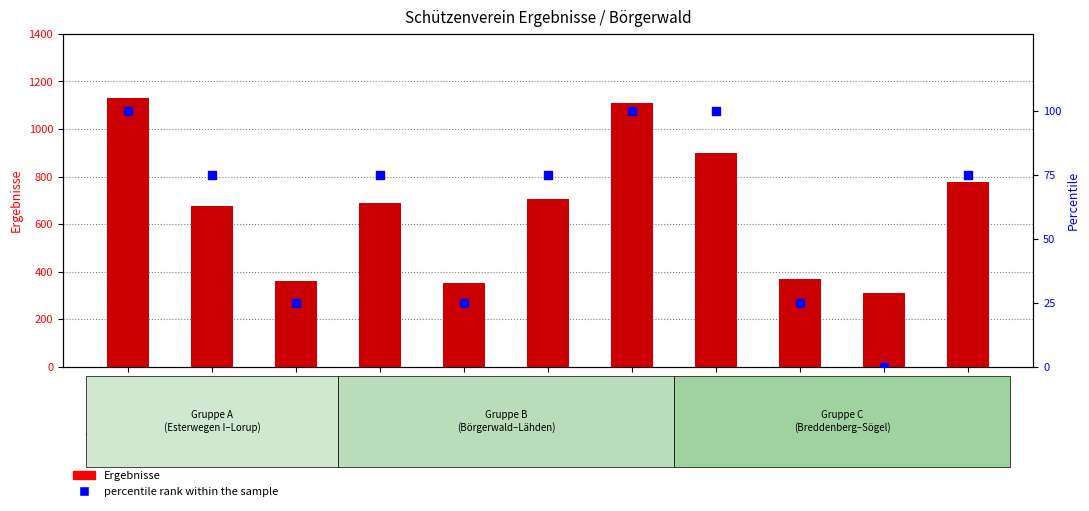

Which series contains the lowest Y value?

percentile rank within the sample